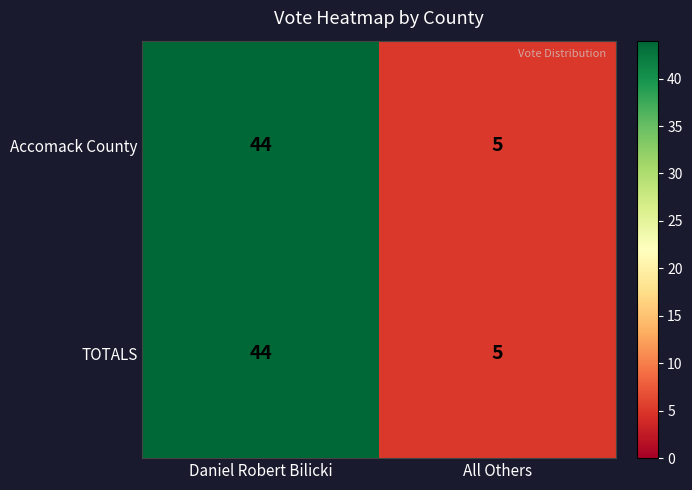

At which category is the sum across all series the highest?

Daniel Robert Bilicki